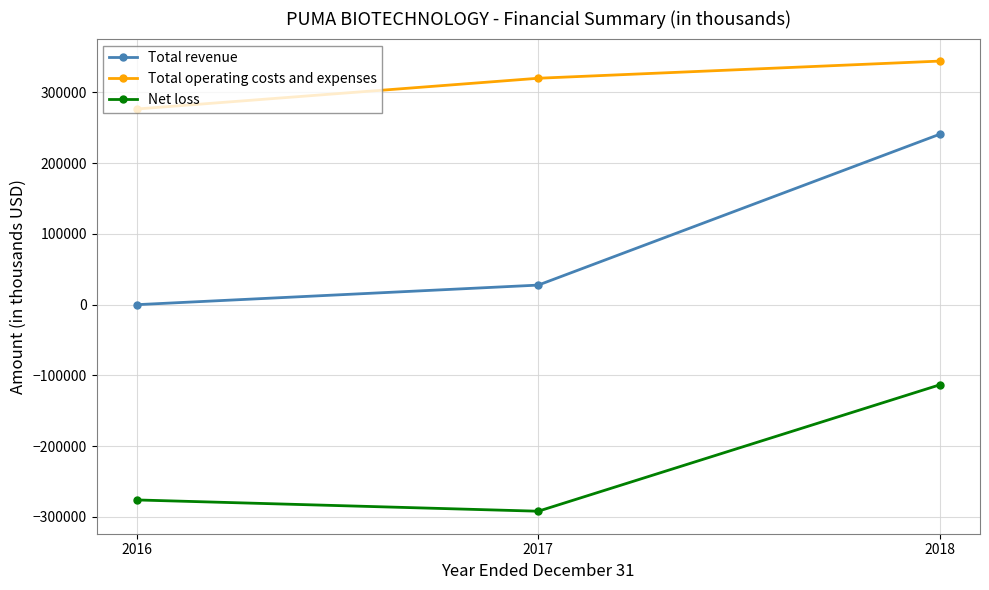

What is the sum of the Total operating costs and expenses values at 2017 and 2016?

596671